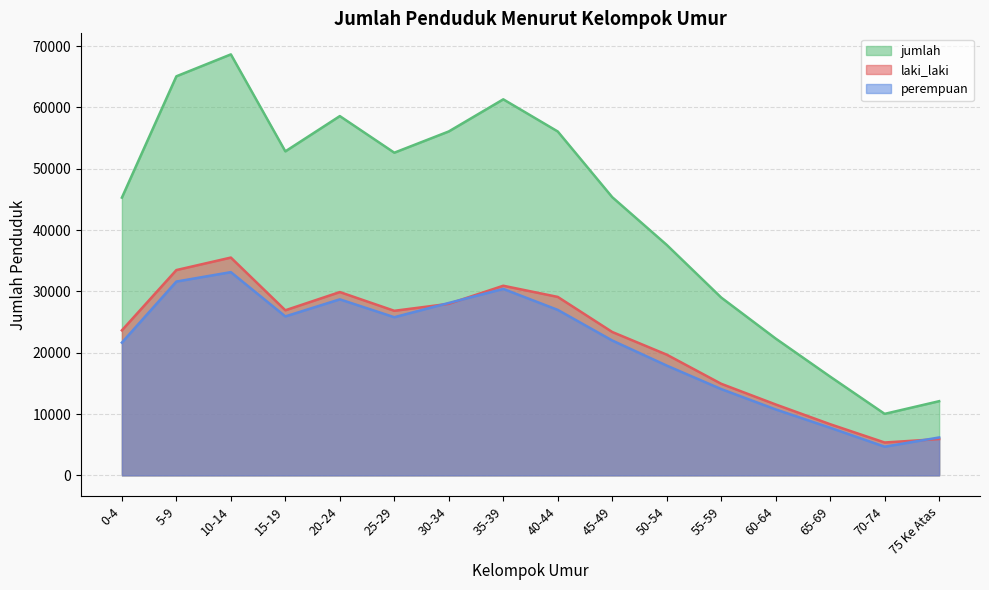

What is the approximate value of perempuan at 55-59, to the nearest 10?

14070